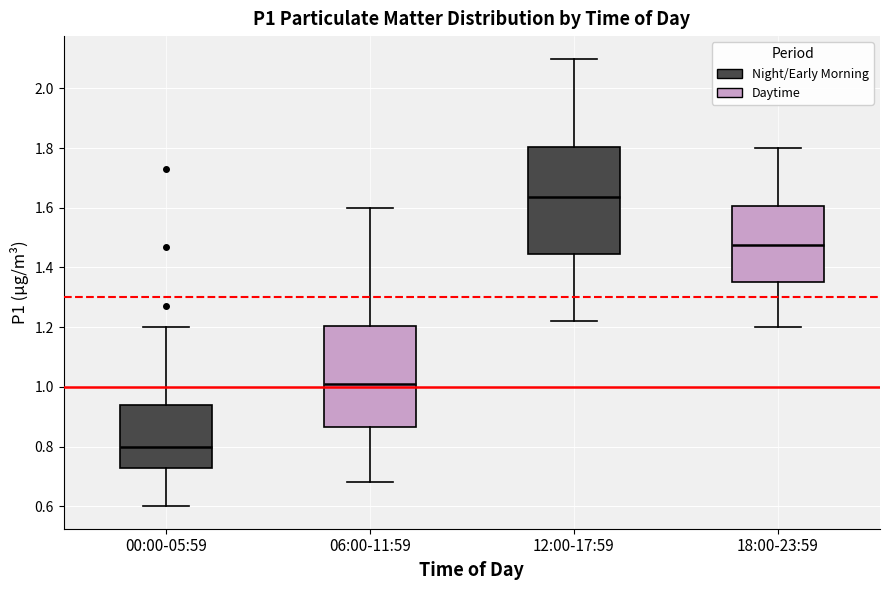

Which box is the tallest, from its lower edge to its upper edge?

12:00-17:59